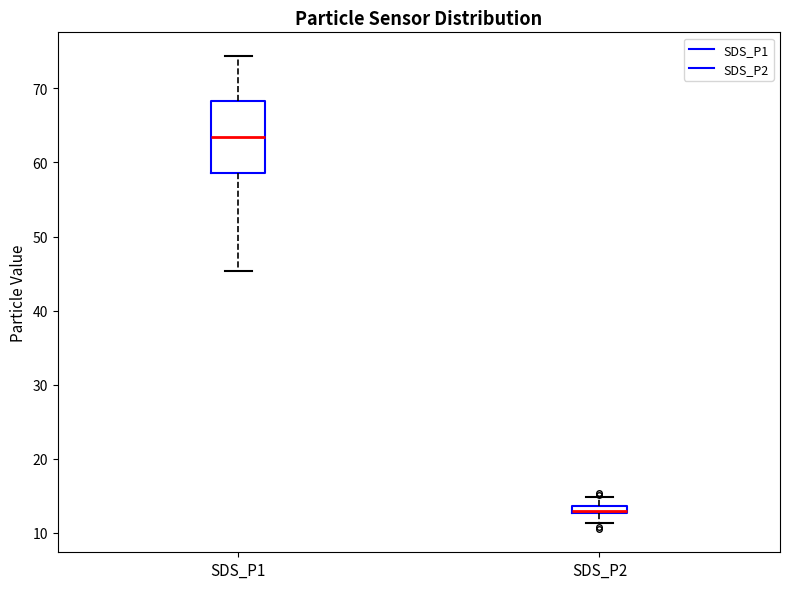

Which box is the tallest, from its lower edge to its upper edge?

SDS_P1